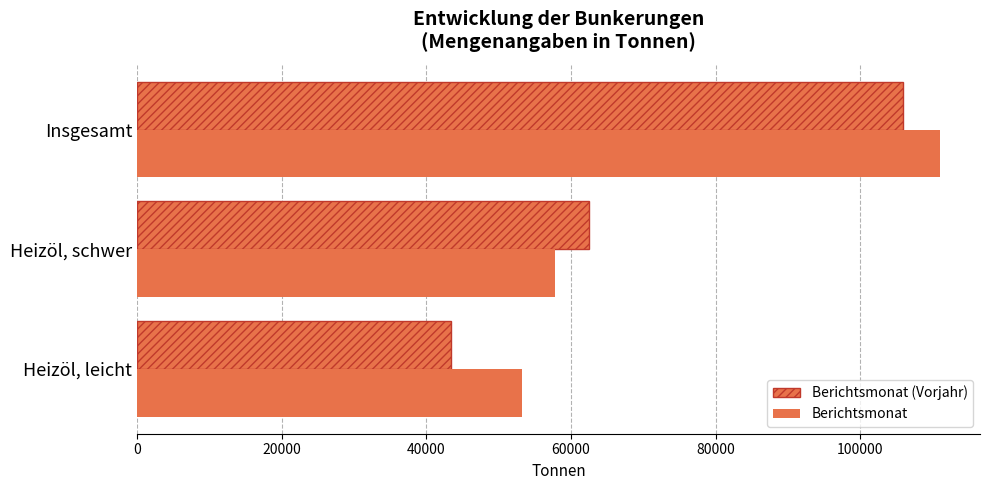

Which series has the largest total across all categories?

Berichtsmonat